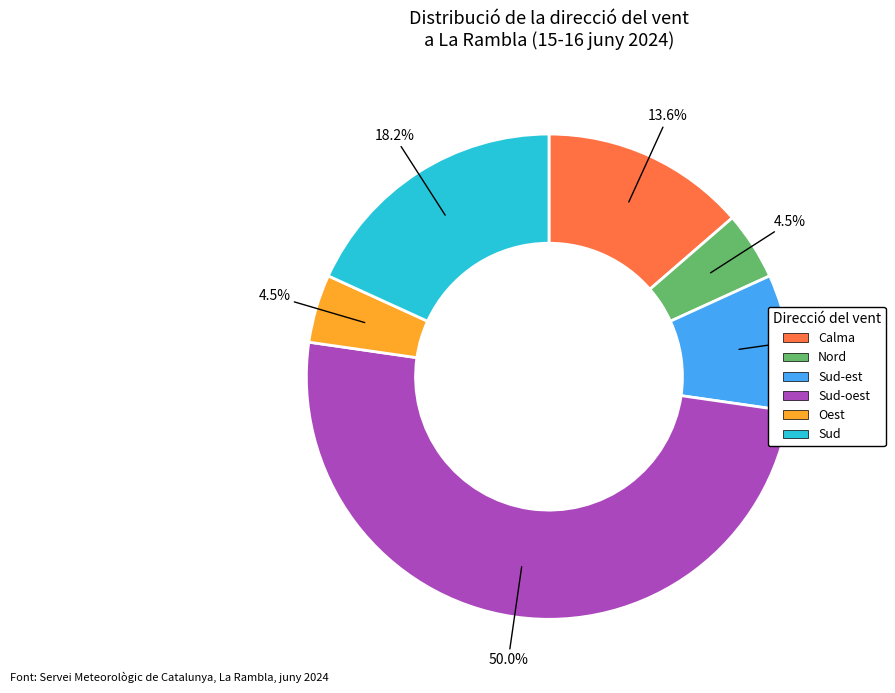

Count the number of slices in the pie.

6